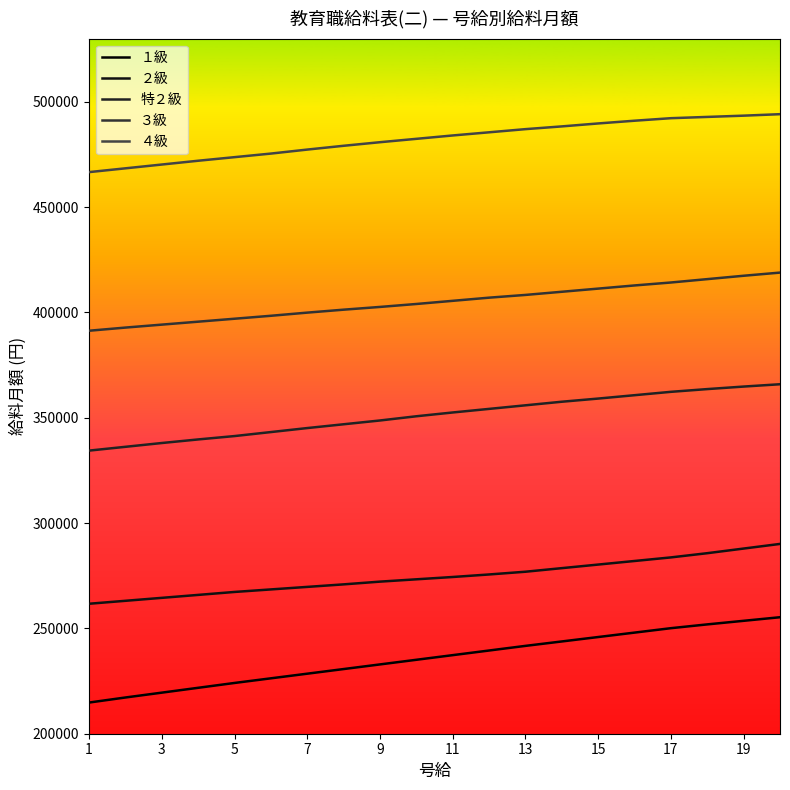

True or false: 特２級 has more than 2 points higher than both neighbors.

False